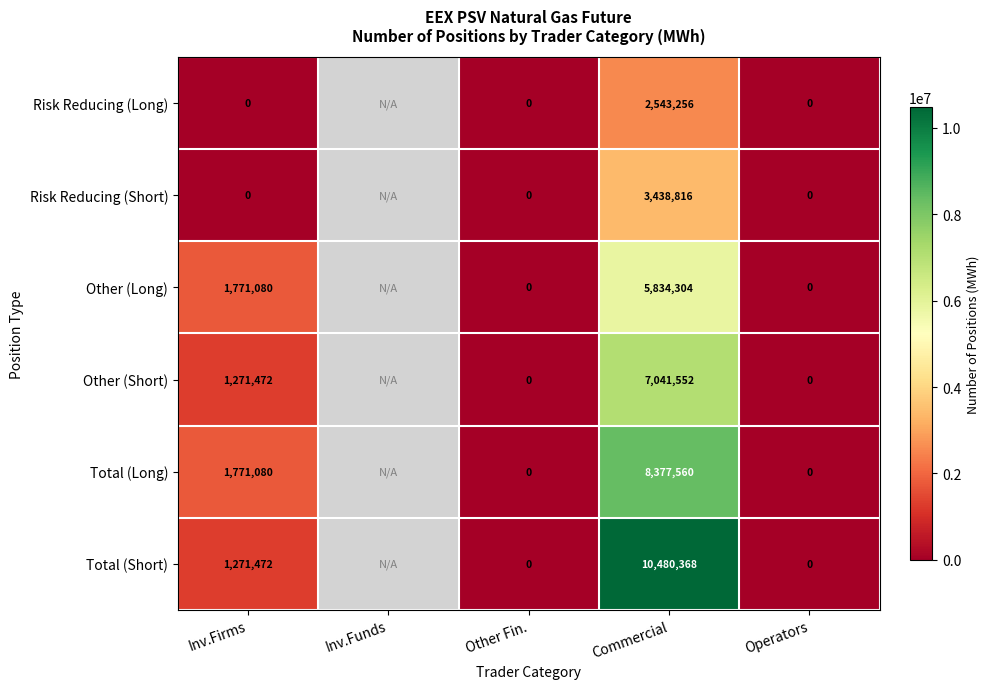

The Total (Long) series shows 2789206 at Inv.Firms. True or false?

False